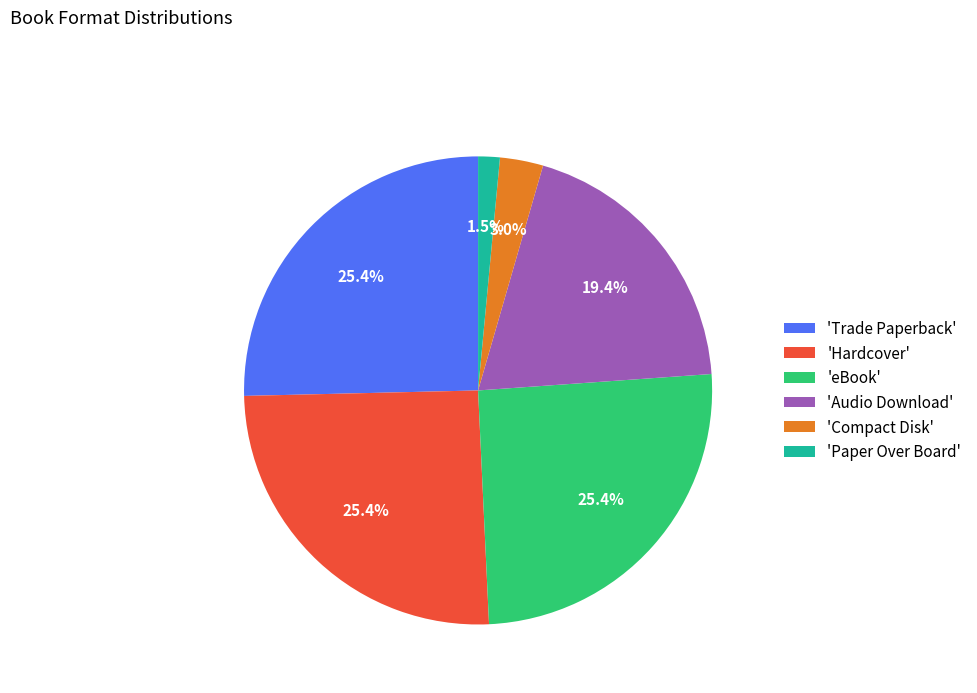

What is the smallest slice in the pie chart?

'Paper Over Board'